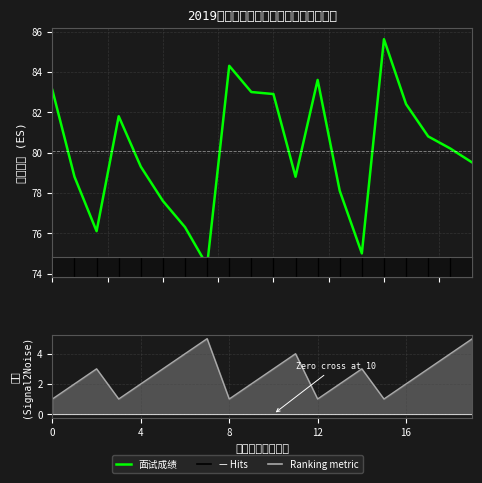

Where does the 排名线 series first go above 3?

6